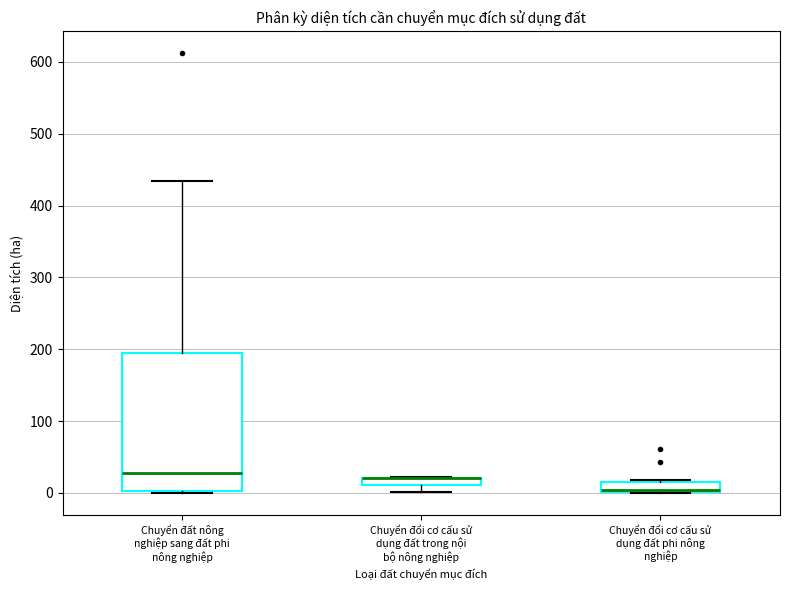

Where is the lower edge of the box for Chuyển đổi cơ cấu sử dụng đất trong nội bộ nông nghiệp on the y-axis? The values are not printed on the chart, so give them approximately, as read against the axis.

10